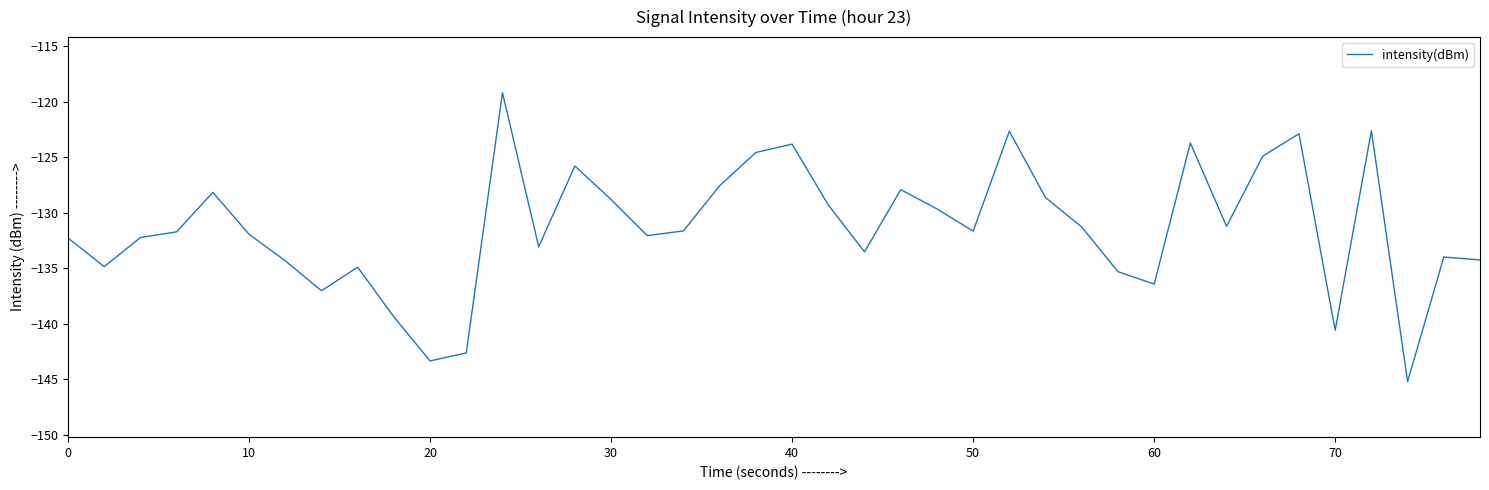

What is the smallest value displayed?

-145.2